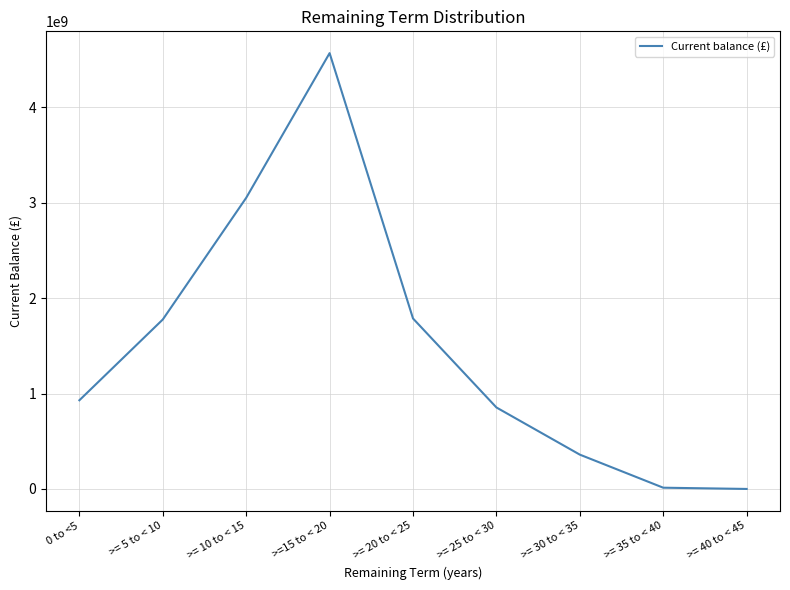

True or false: the data has more than 0 interior local peaks.

True